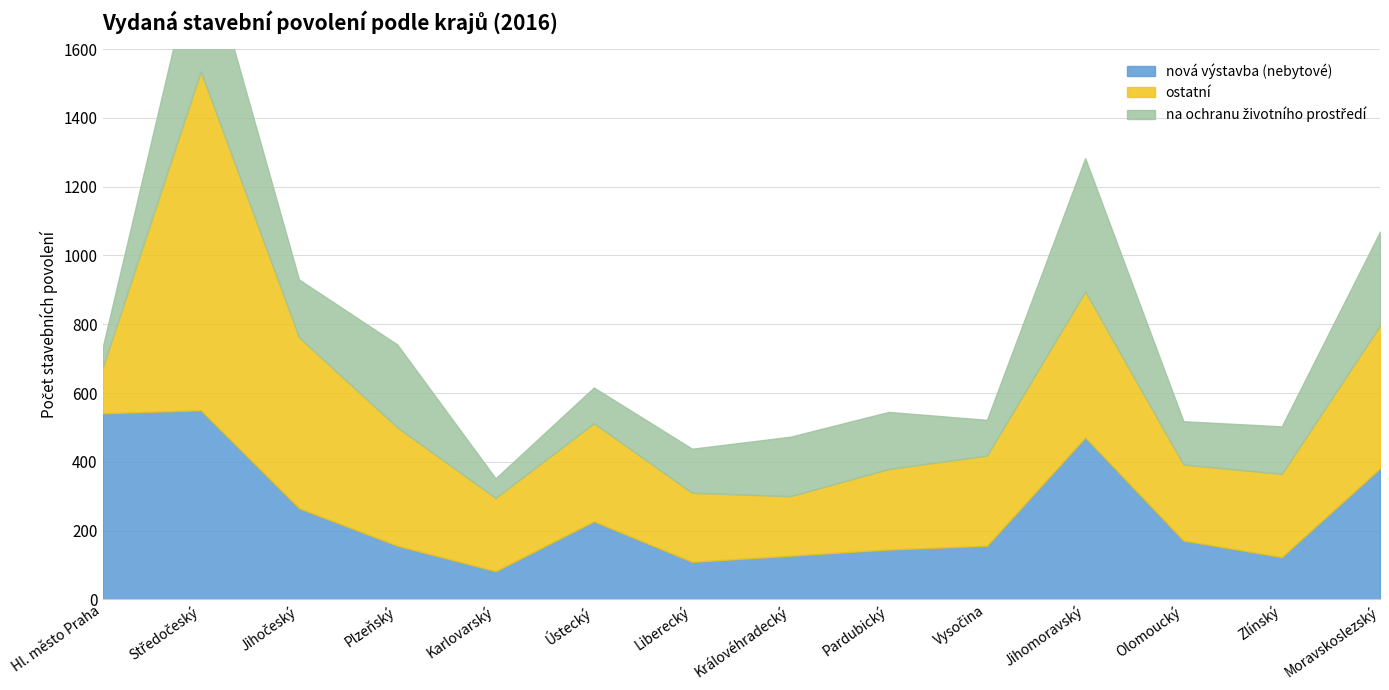

What is the value of the ostatní point at the 5th from the left?

213